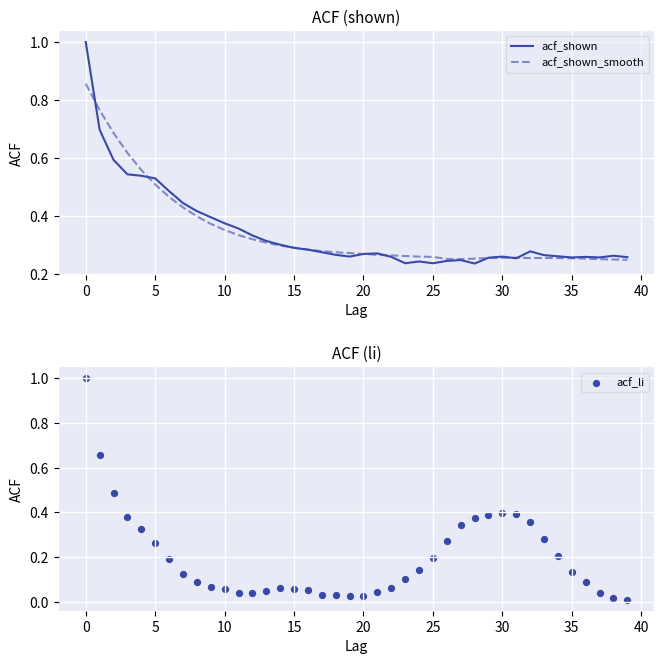

Which series reaches the maximum Y coordinate?

acf_shown